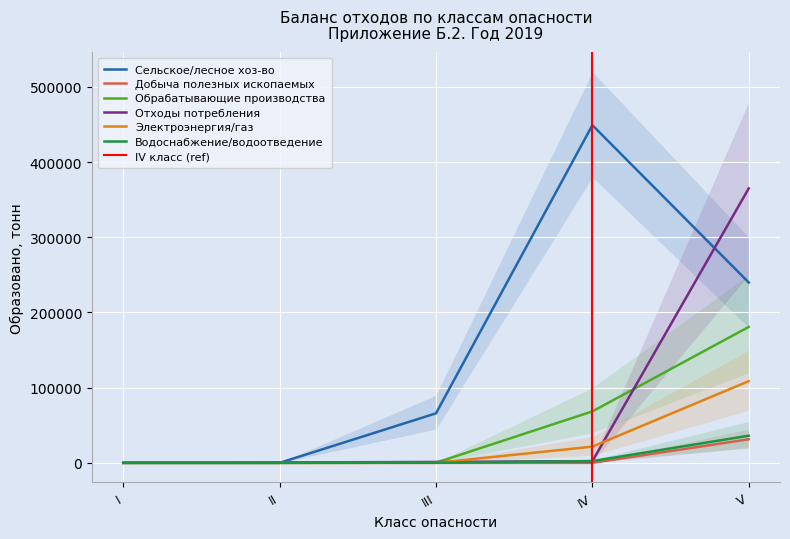

Reading left to right, extract all data points from this chart.

Сельское/лесное хоз-во: 0.0	0.0	65867.4	449081.0	239877.7
Добыча полезных ископаемых: 0.0	0.0	0.6	1.2	31365.3
Обрабатывающие производства: 0.0	3.9	200.8	68418.2	180778.0
Отходы потребления: 82.0	516.8	1165.4	2254.9	364967.2
Электроэнергия/газ: 0.0	0.0	0.0	21526.7	108657.8
Водоснабжение/водоотведение: 0.3	0.0	182.1	2350.9	36088.5